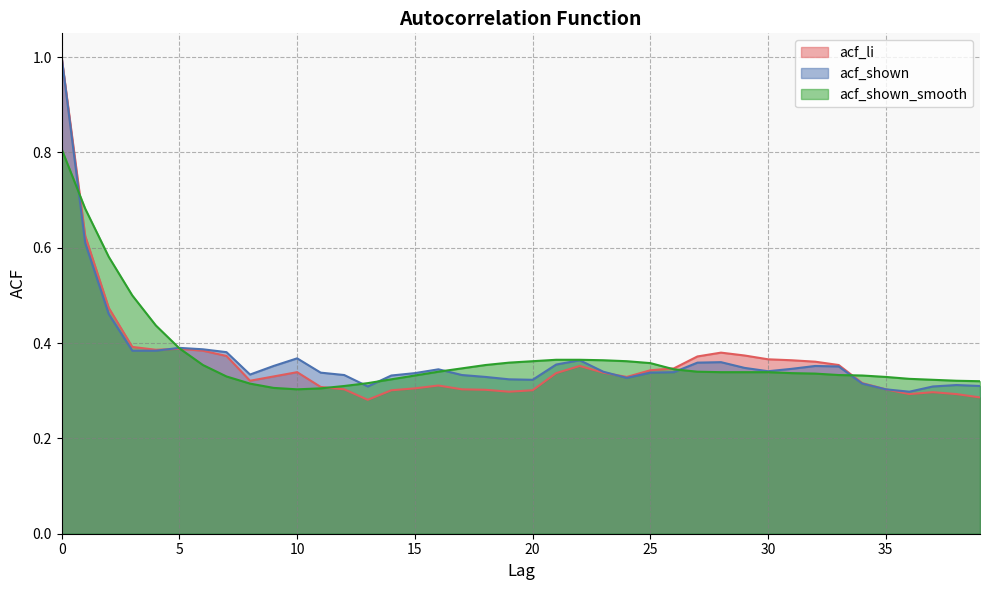

What is the minimum value shown in the chart?

0.3